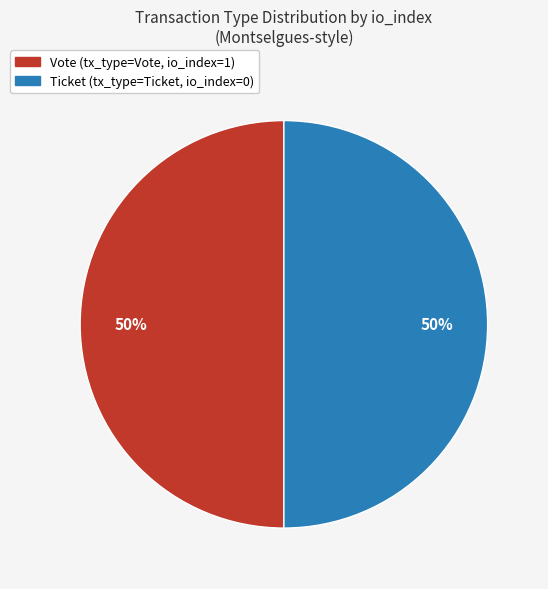

To the nearest percent, what is the average slice percentage?

50%